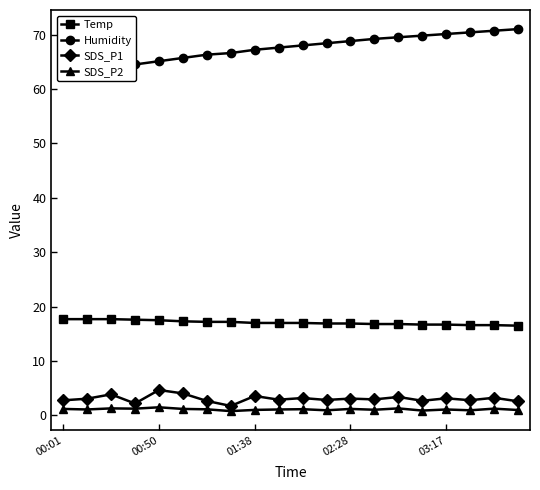

The SDS_P1 series shows 1.9 at 00:50. True or false?

False